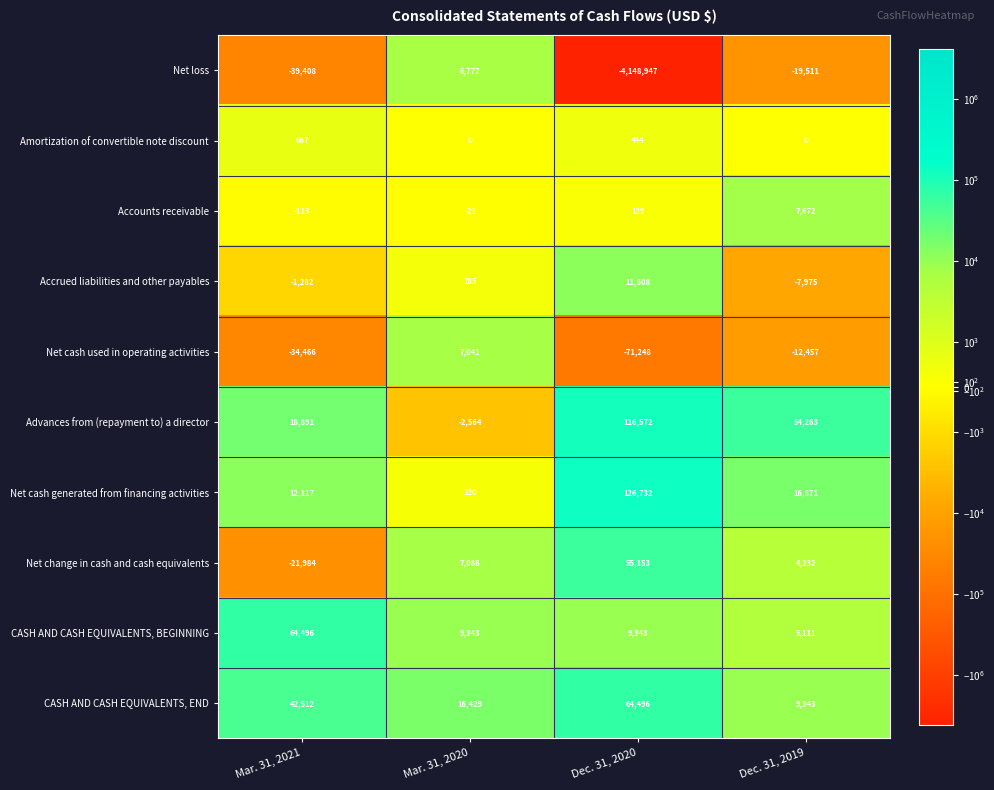

List the labels in order of Accounts receivable value, smallest first.

Mar. 31, 2021, Mar. 31, 2020, Dec. 31, 2020, Dec. 31, 2019